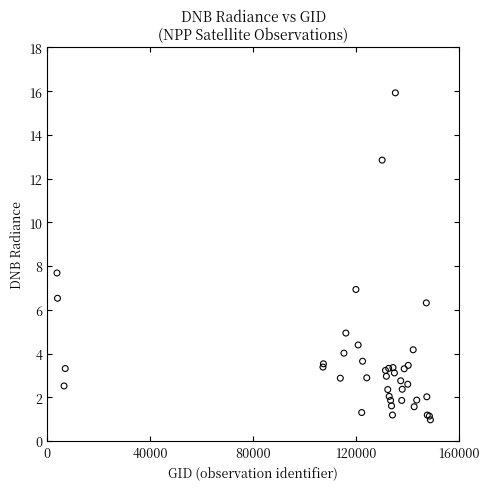

What Y value in the scatter plot is closest to 8?

7.7